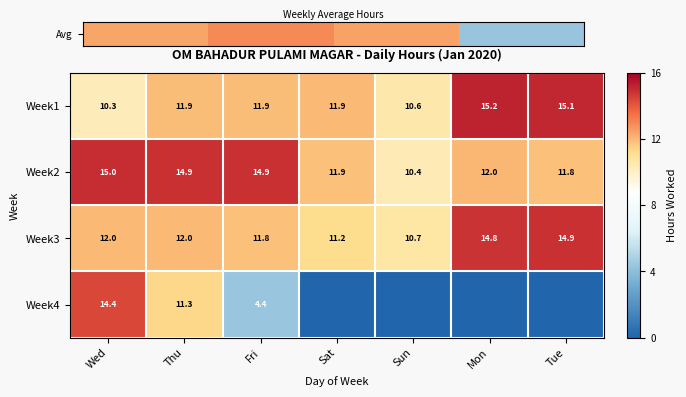

At which label is 2 closest to 12?

Mon